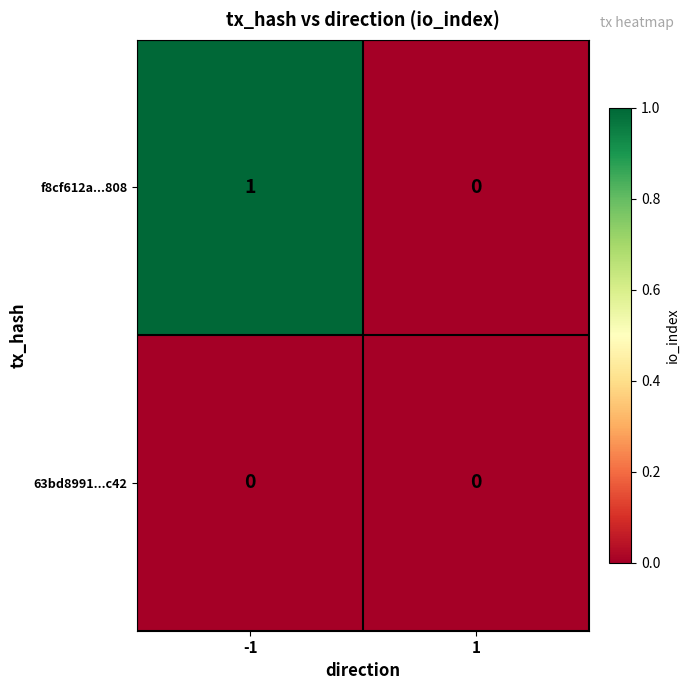

Which series has the widest spread of values?

f8cf612a...808